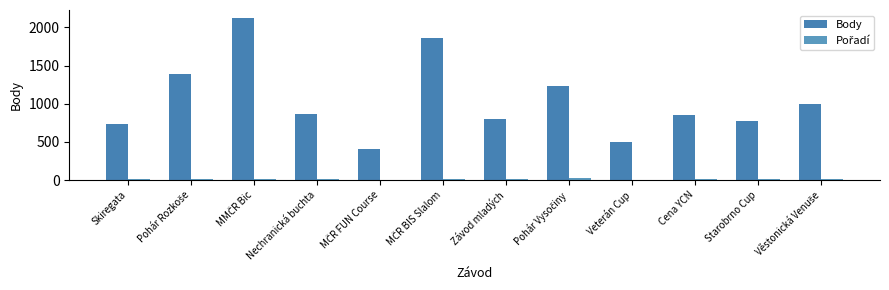

The Body series shows 797 at Závod mladých. True or false?

True